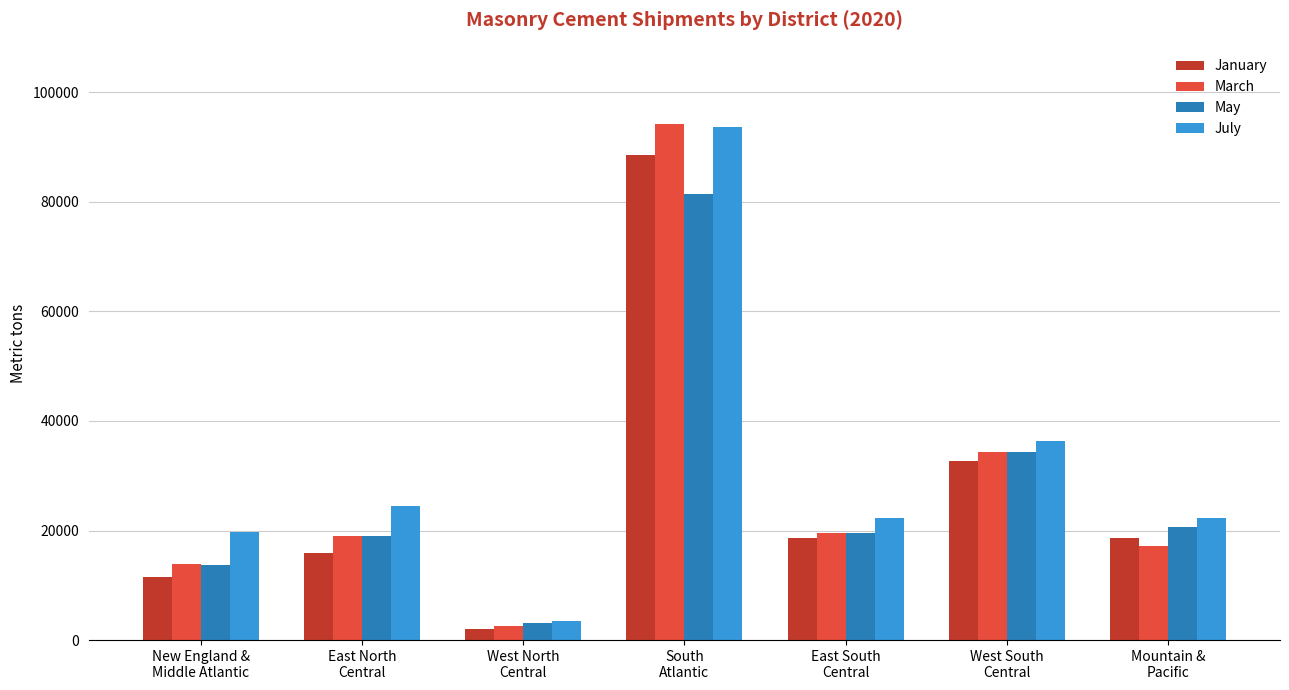

Which series has the largest total across all categories?

July